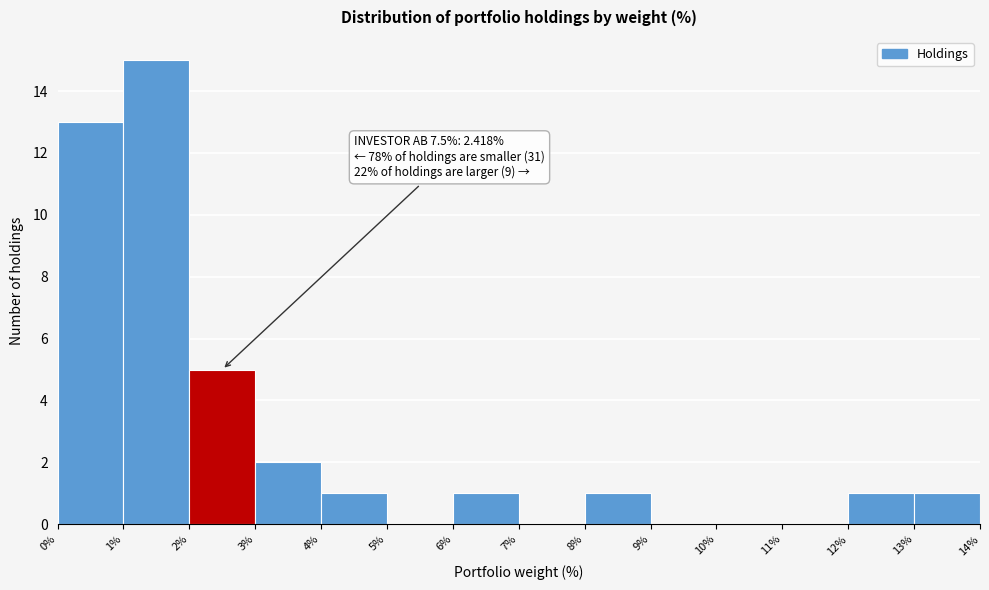

Which range on the x-axis has the tallest bar?

1% to 2%